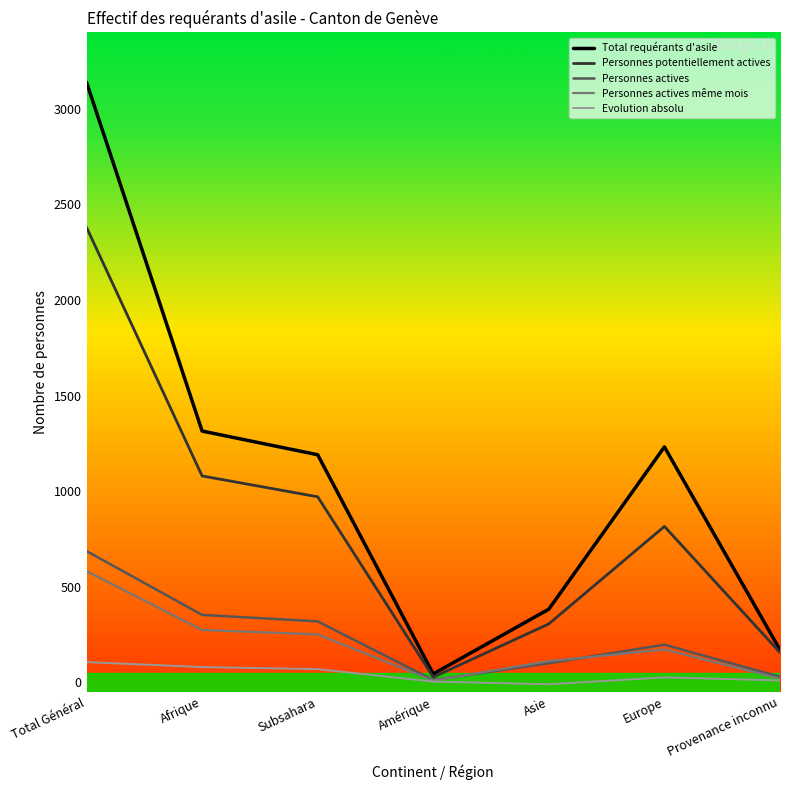

What is the highest value of the Personnes actives series?

686